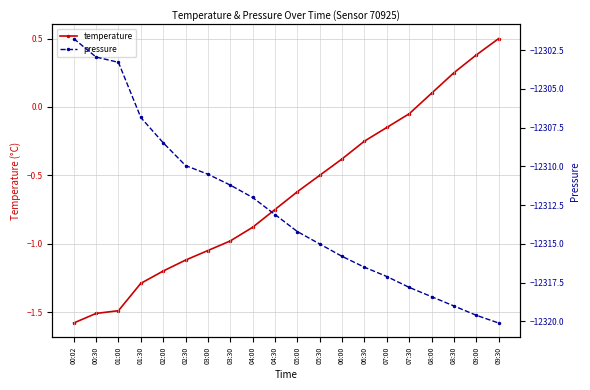

What is the value of the pressure point at the 19th from the left?

-12319.6